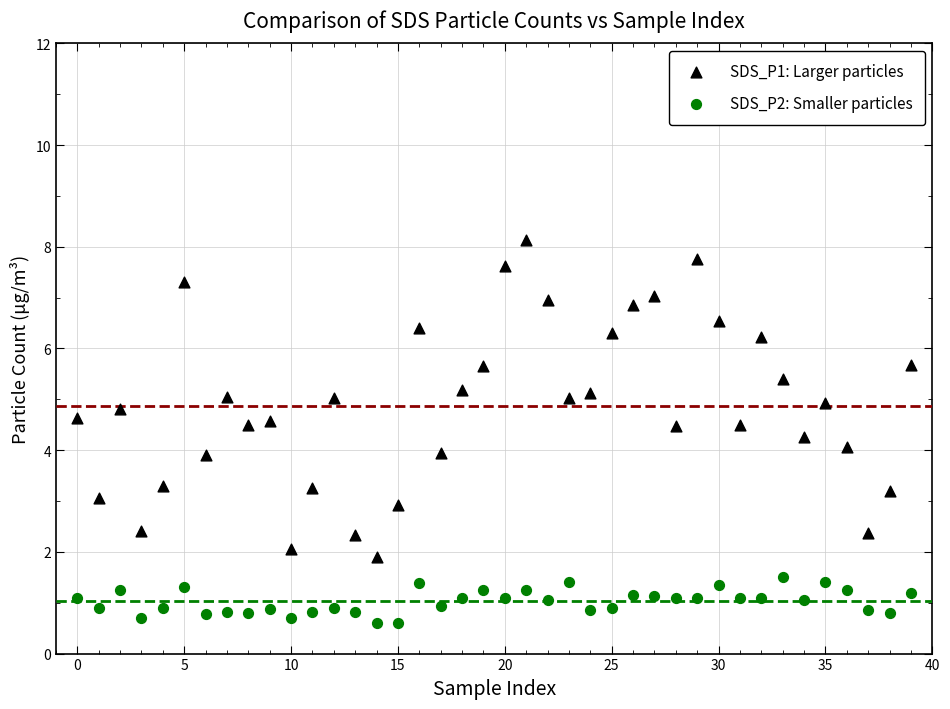

Which series contains the highest Y value?

SDS_P1: Larger particles